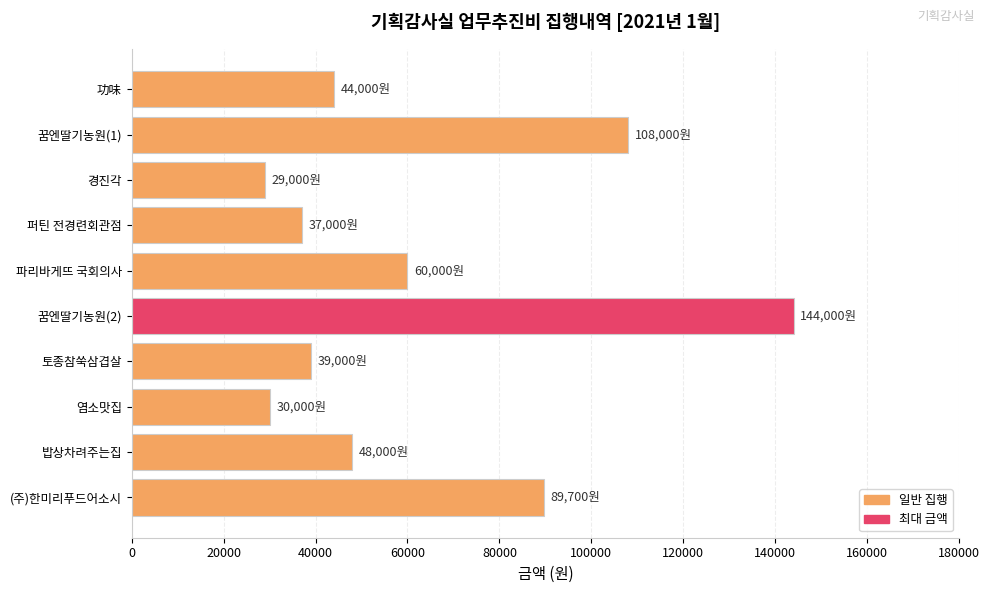

What is the difference between the values at 퍼틴 전경련회관점 and 파리바게뜨 국회의사?

23000